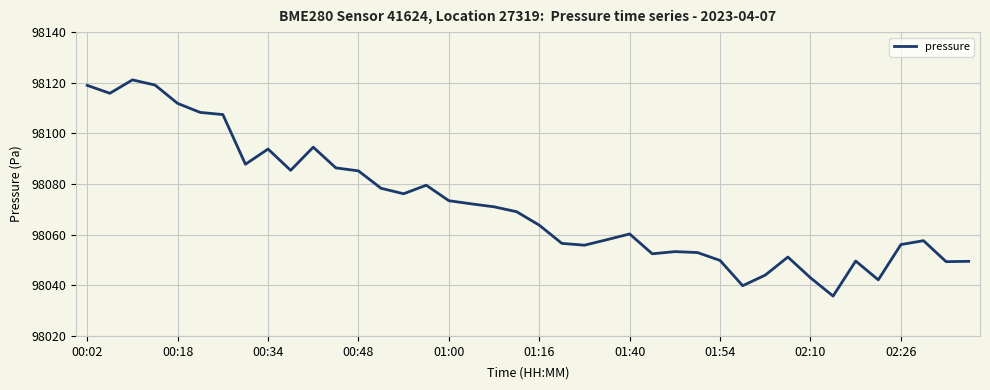

What is the maximum value shown in the chart?

98121.1